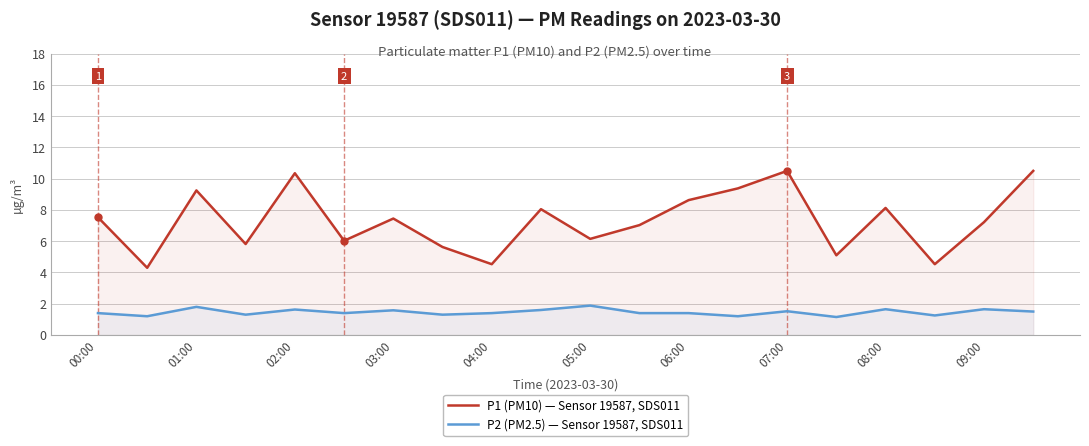

Count the P2 (PM2.5) — Sensor 19587, SDS011 values in the range 1 to 2.

20